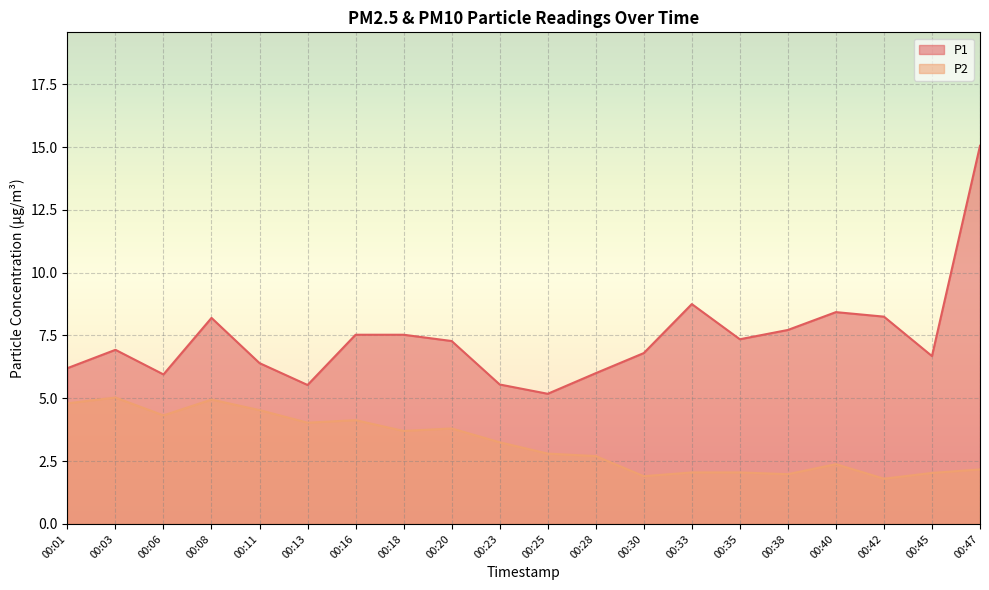

Rank the series at 00:16 from highest to lowest value.

P1, P2